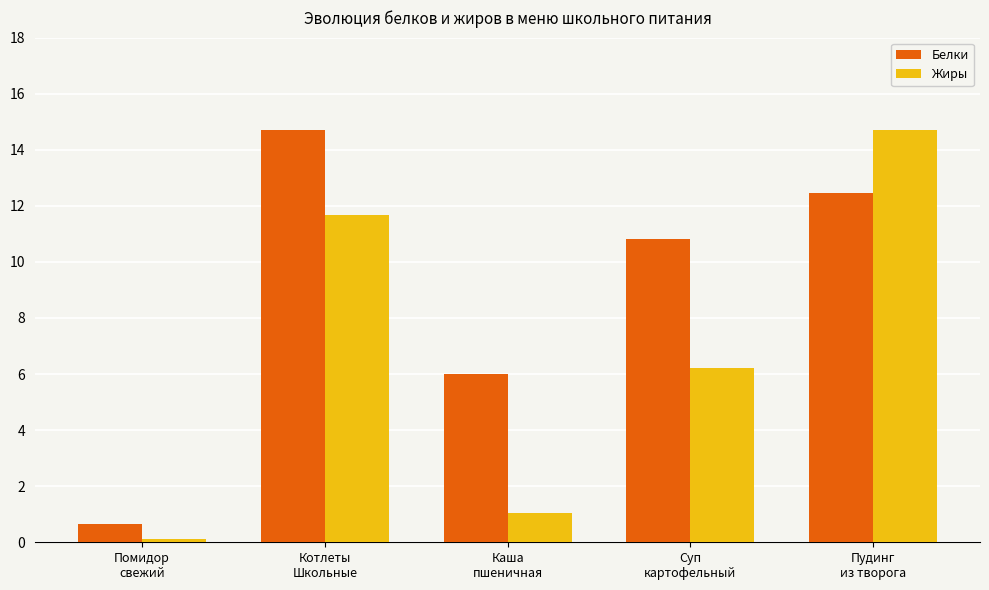

At Помидор
свежий, list the series in order from largest to smallest.

Белки, Жиры